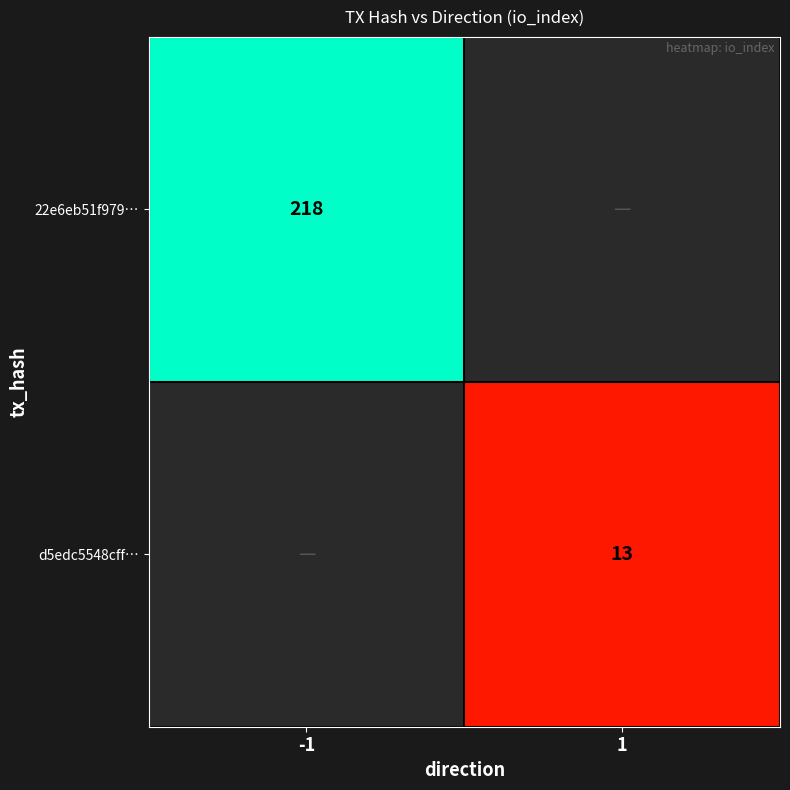

Is the value of d5edc5548cff… at 1 greater than the value of 22e6eb51f979… at -1?

No